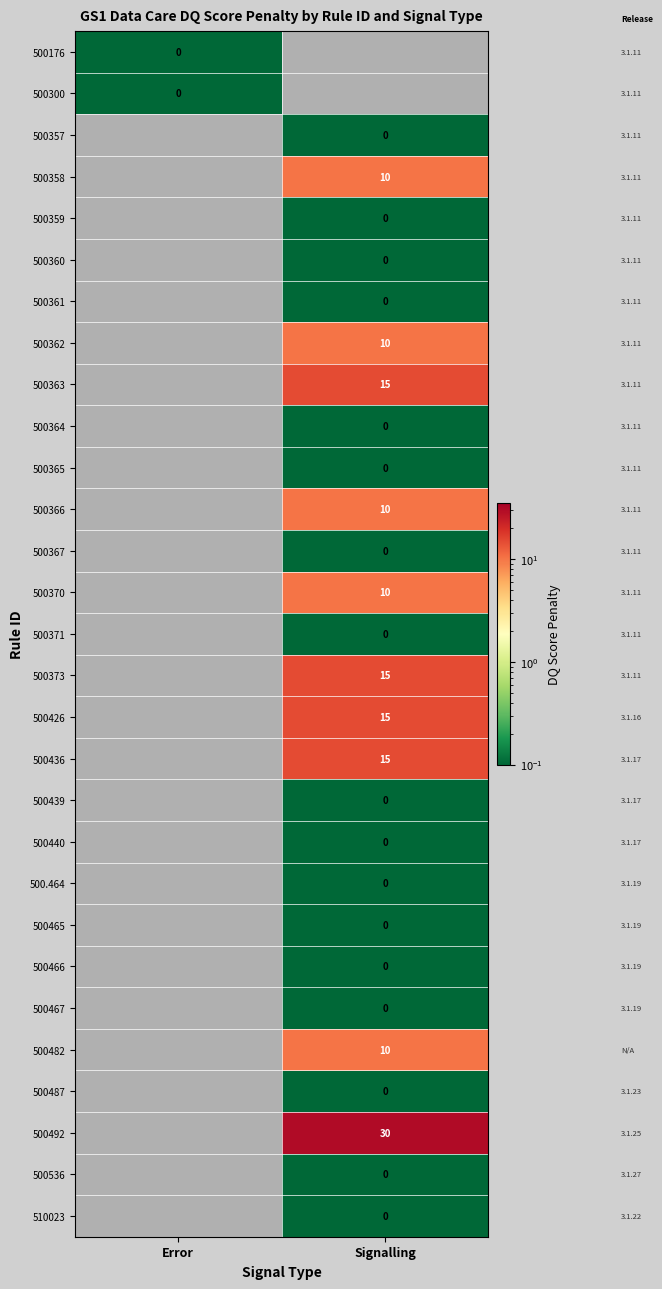

The 500492 series shows 13.1 at Signalling. True or false?

False